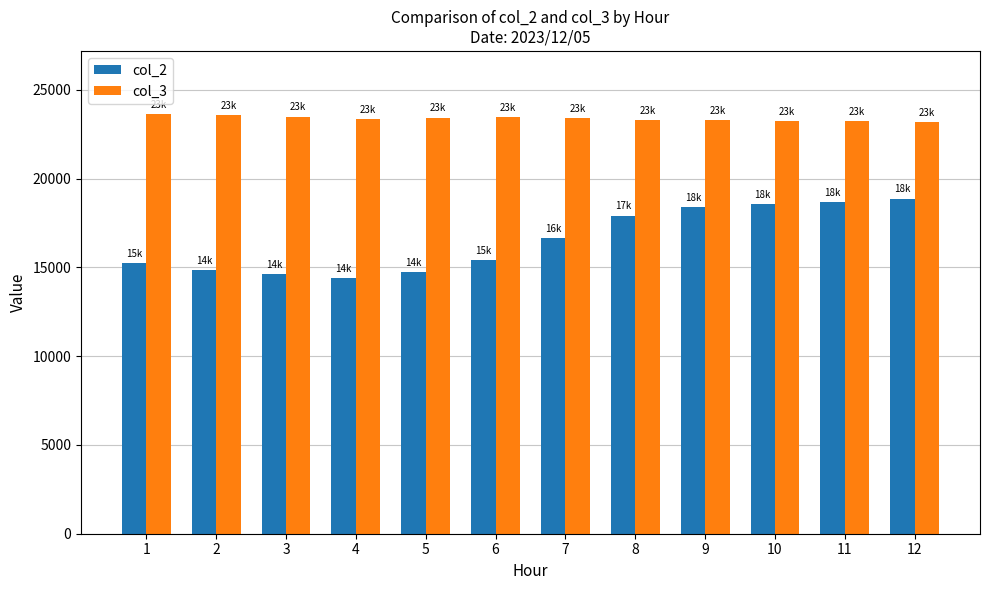

Rank the series by their maximum value, from highest to lowest.

col_3, col_2